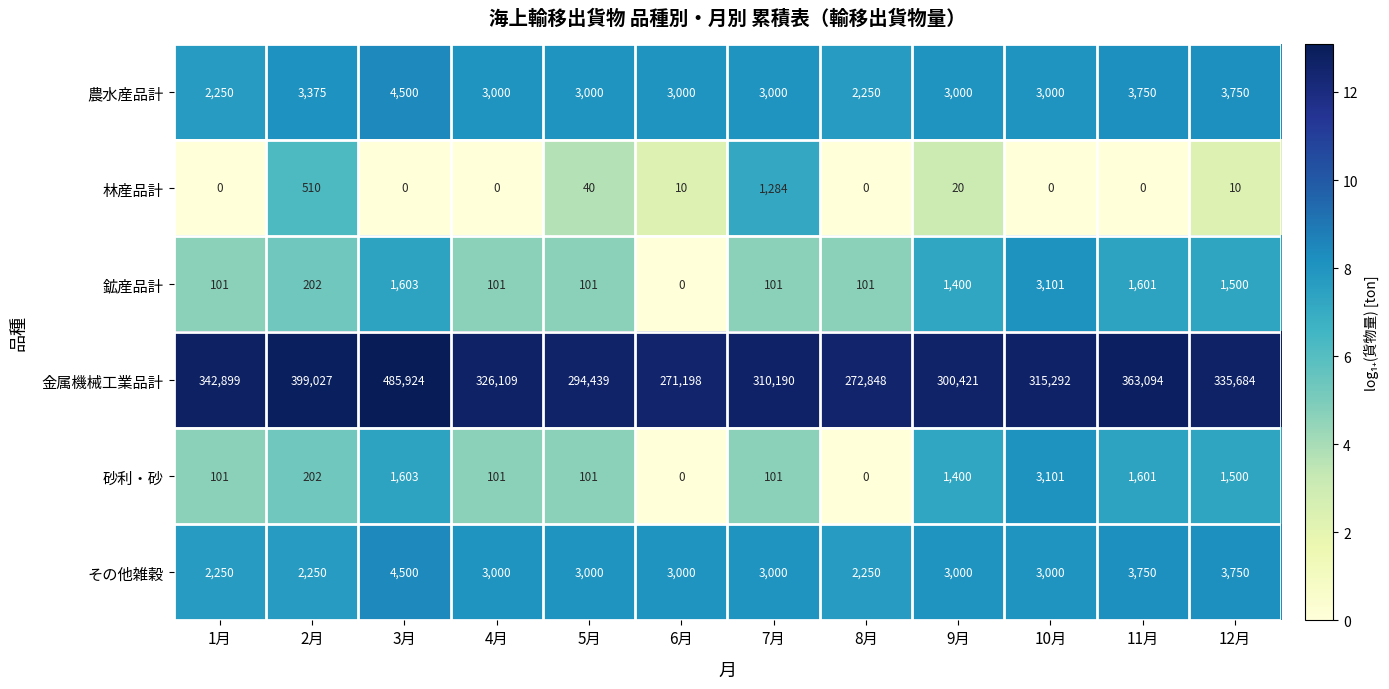

Which category has the highest value in the 鉱産品計 series?

10月